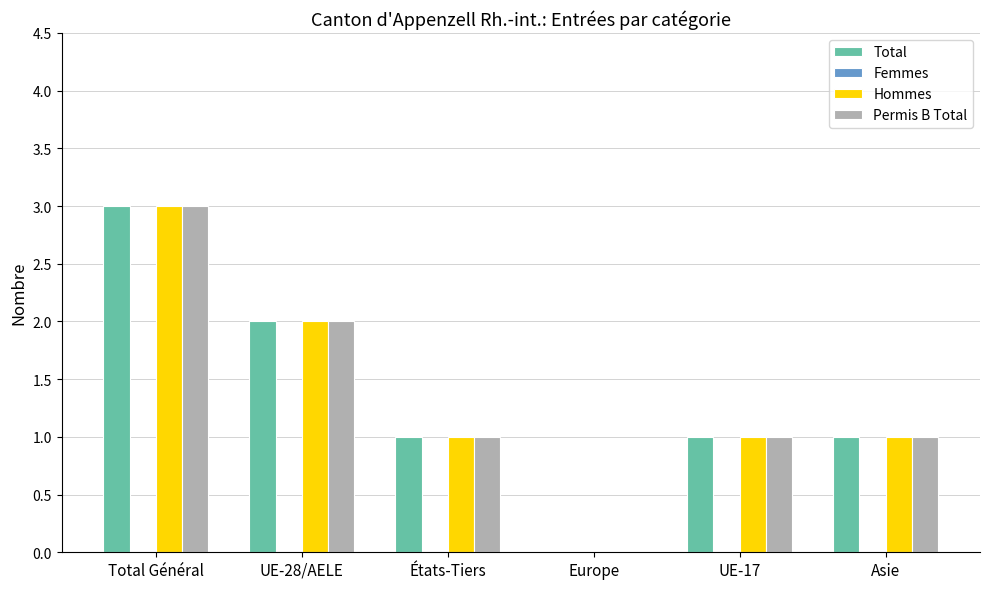

Is the value of Total at UE-28/AELE greater than the value of Hommes at États-Tiers?

Yes